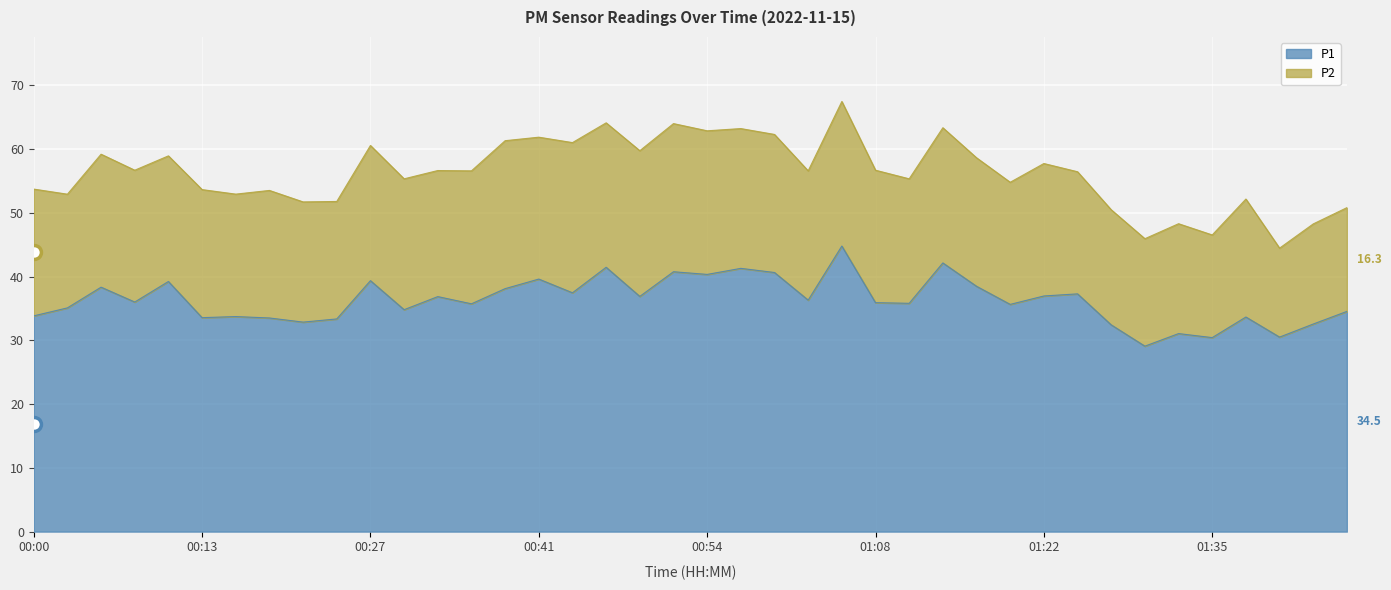

Which label corresponds to the smallest value in the chart?

01:30